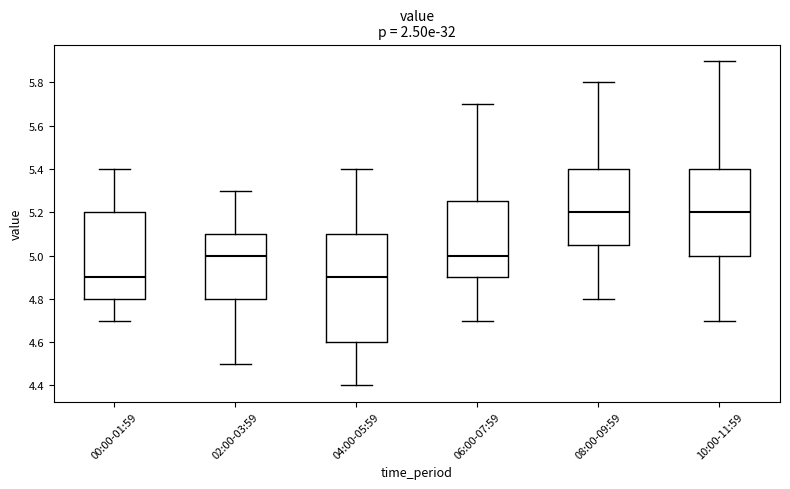

Comparing the boxes themselves (not the whiskers), which one is the tallest?

04:00-05:59